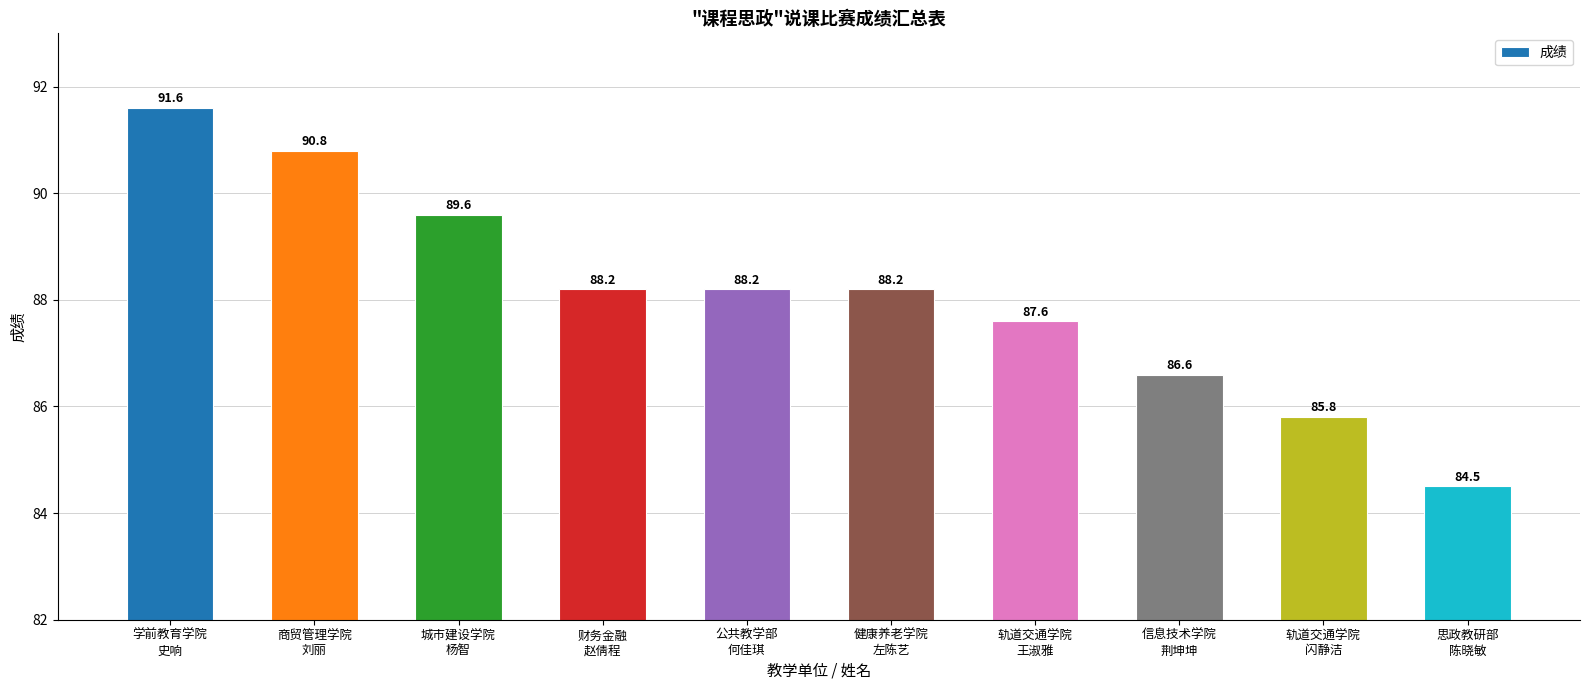

What is the label of the 8th bar from the right?

城市建设学院
杨智